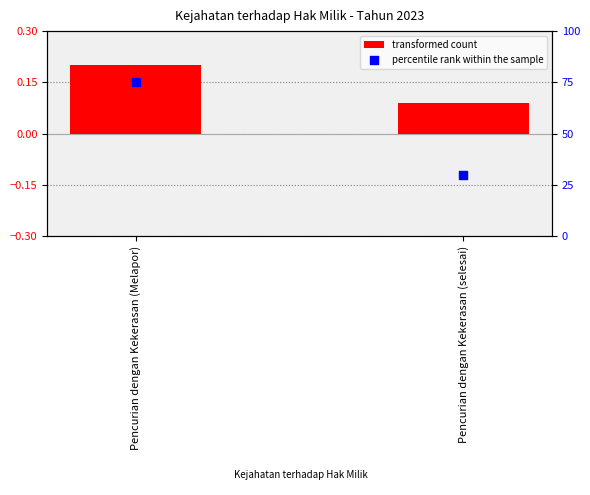

Which series reaches the maximum Y coordinate?

percentile rank within the sample